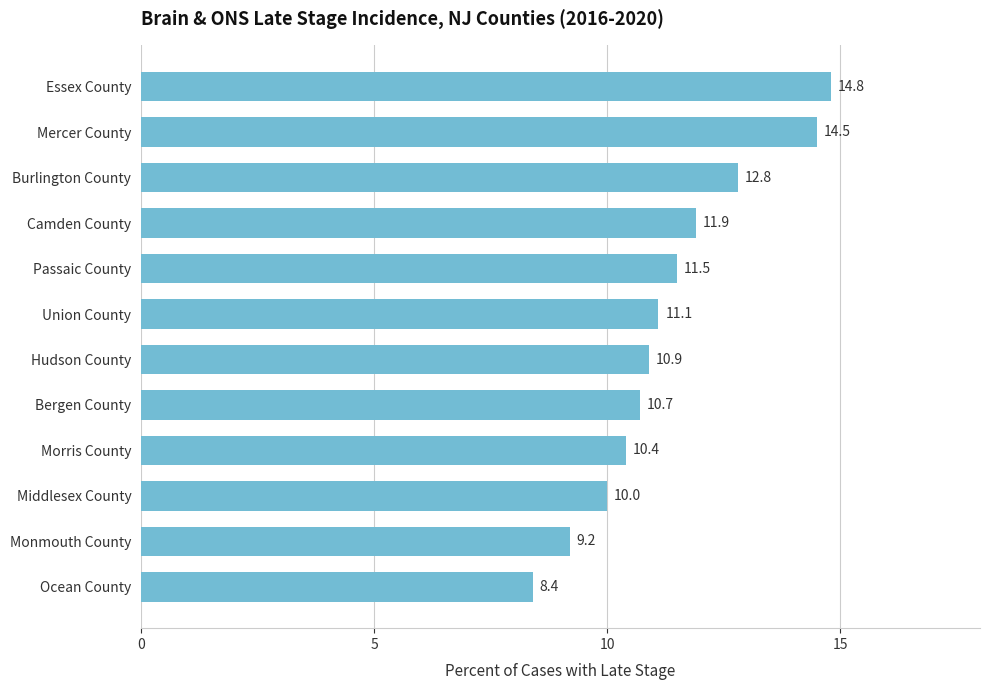

At which label is the value closest to 11?

Hudson County